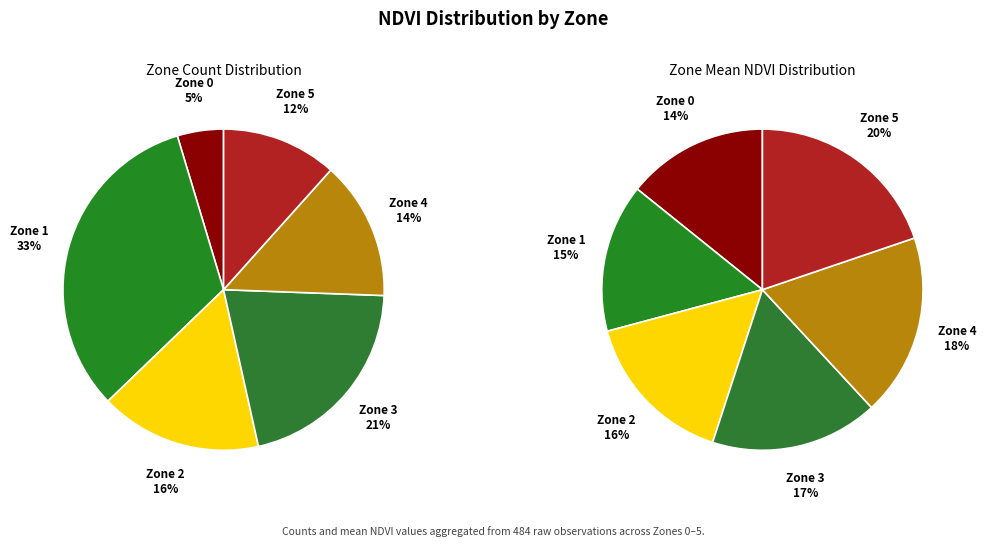

To the nearest percent, what is the average slice percentage?

17%